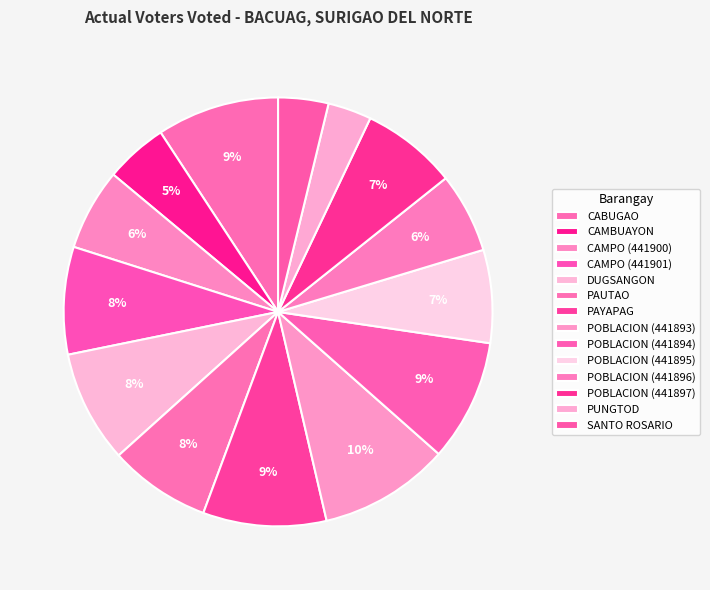

To the nearest percent, what percentage of the pie is POBLACION (441894)?

9%